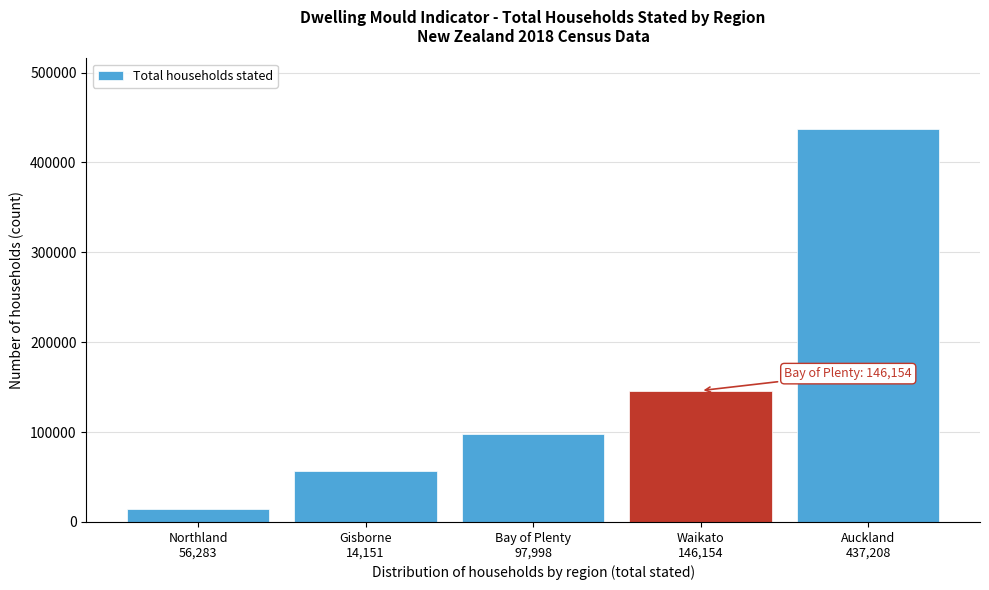

Reading left to right, extract all data points from this chart.

14151	56283	97998	146154	437208